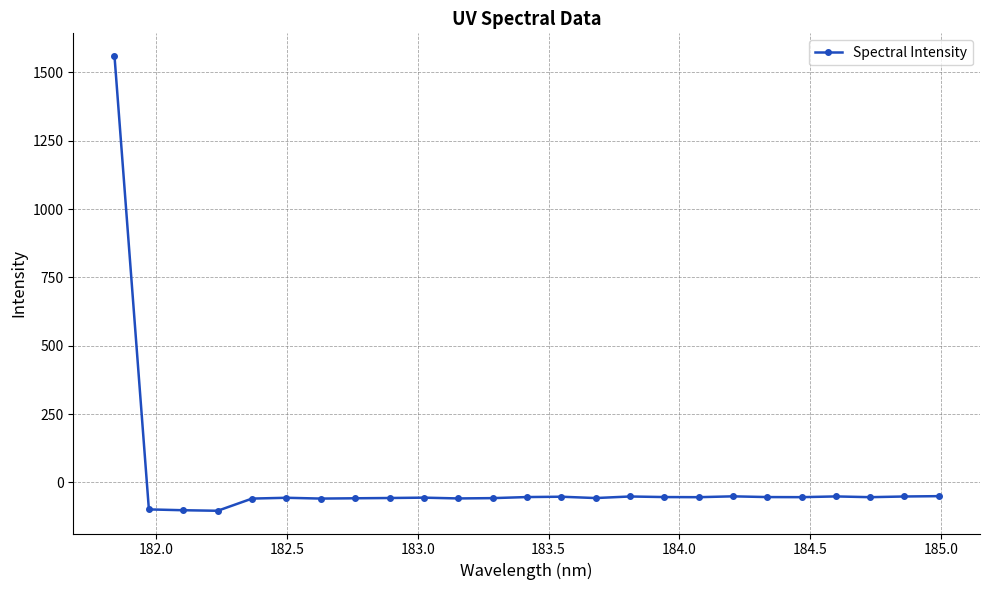

True or false: the data has more than 0 interior local peaks.

True